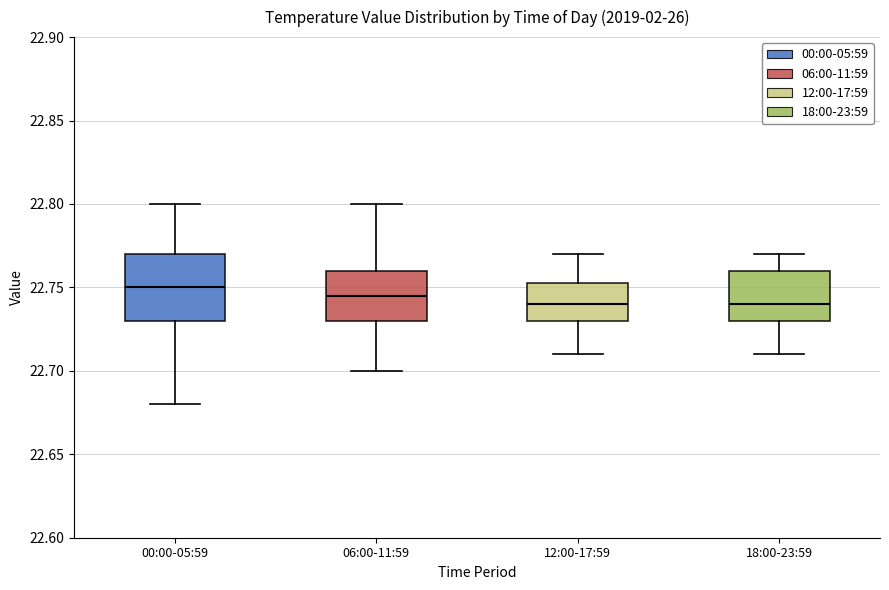

Reading left to right, transcribe this box plot: for each box, give where its median line is, the range the box spans, and where its two whiskers end, as read against the y-axis. The values are not printed on the chart, so give them approximately, as read against the axis.

00:00-05:59: median 22.750, box 22.730 to 22.770, whiskers 22.680 to 22.800
06:00-11:59: median 22.745, box 22.730 to 22.760, whiskers 22.700 to 22.800
12:00-17:59: median 22.740, box 22.730 to 22.755, whiskers 22.710 to 22.770
18:00-23:59: median 22.740, box 22.730 to 22.760, whiskers 22.710 to 22.770